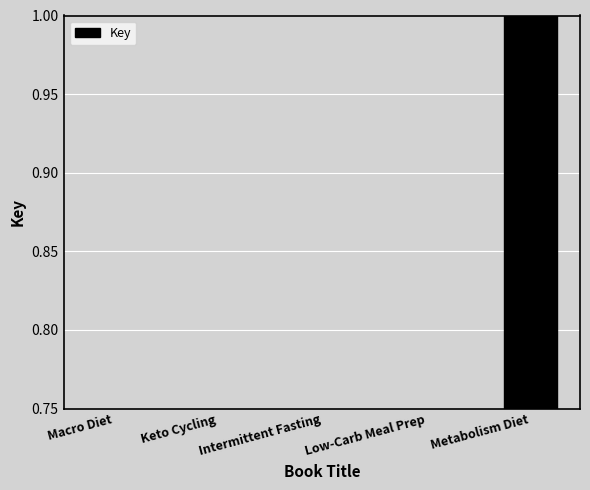

Rank the categories by value from highest to lowest.

Metabolism Diet, Macro Diet, Keto Cycling, Intermittent Fasting, Low-Carb Meal Prep